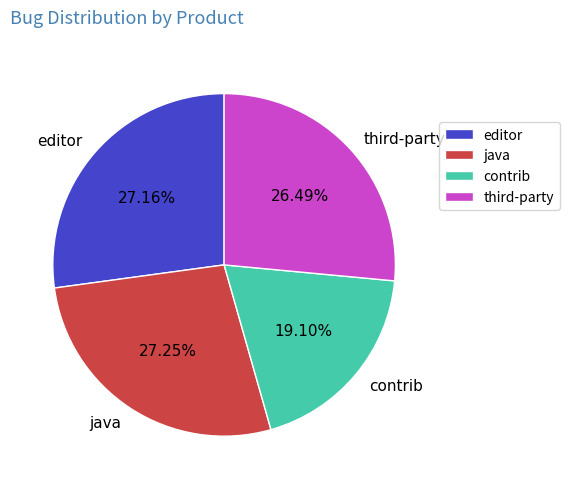

To the nearest percent, what portion does contrib represent?

19%